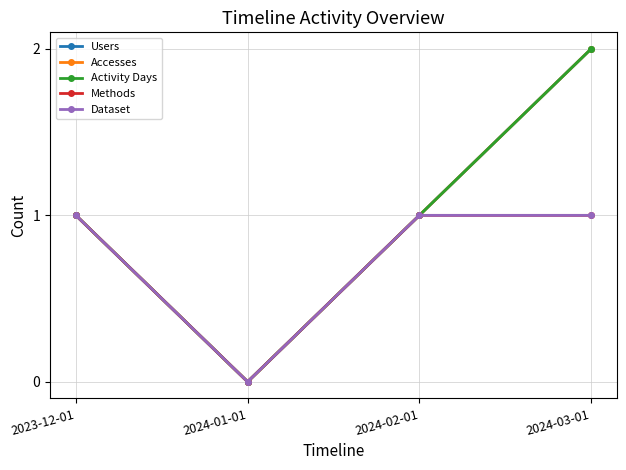

What is the sum of all Methods values?

3